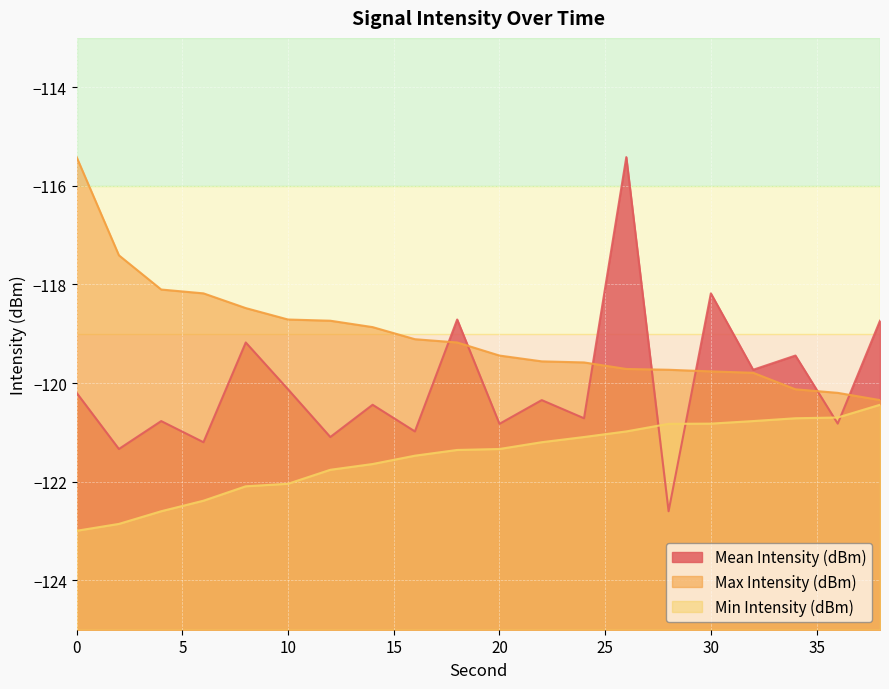

List the series in order of their overall mean, highest first.

Max Intensity (dBm), Mean Intensity (dBm), Min Intensity (dBm)